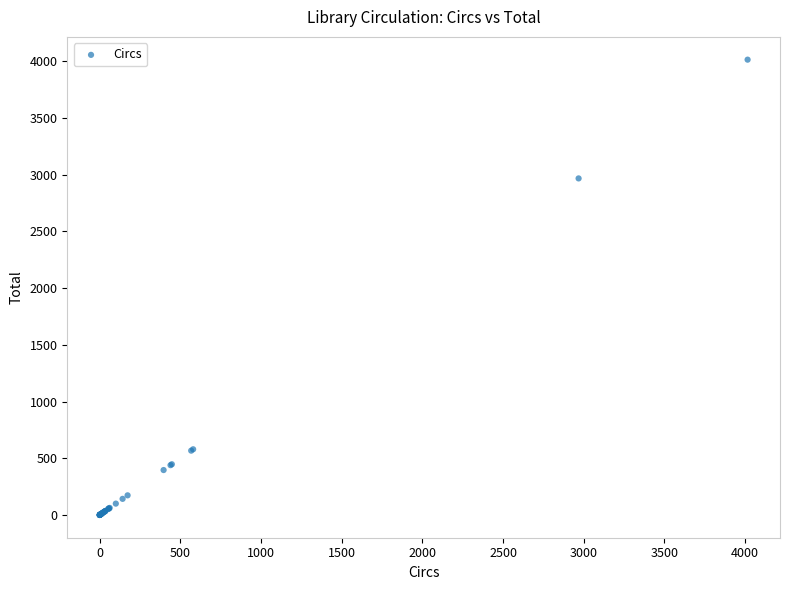

What Y value in the scatter plot is closest to 2008?

2968